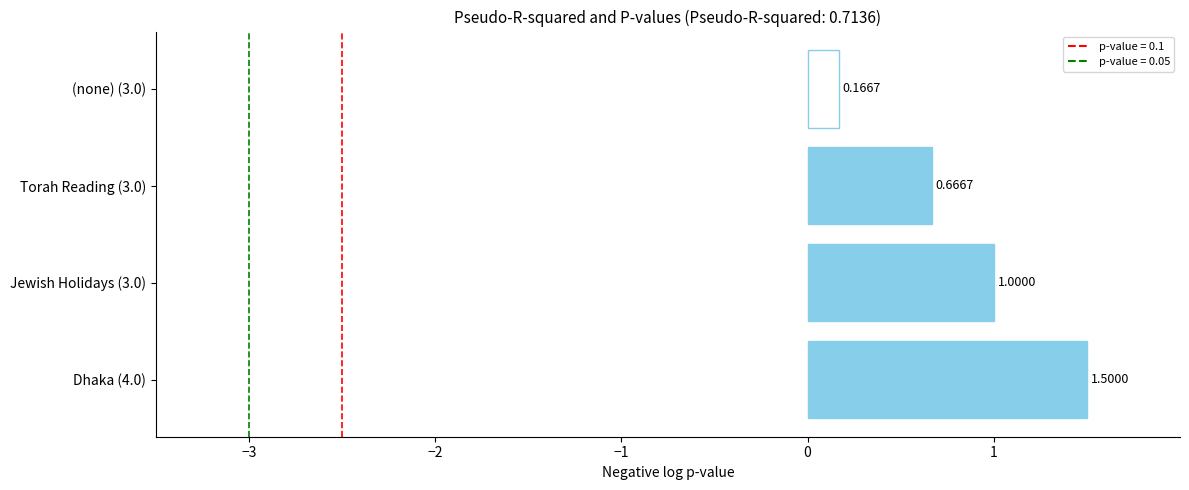

Which has a higher value, Dhaka (4.0) or (none) (3.0)?

Dhaka (4.0)